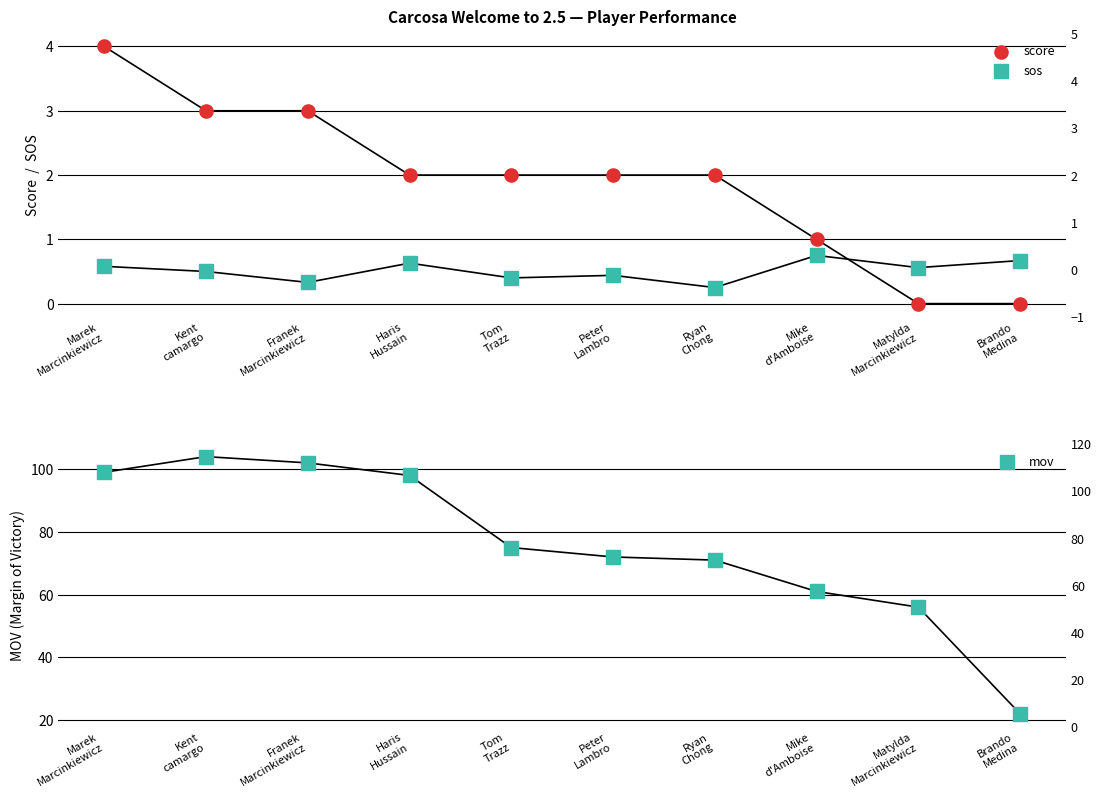

Is the value of sos at Marek
Marcinkiewicz greater than the value of mov at Franek
Marcinkiewicz?

No